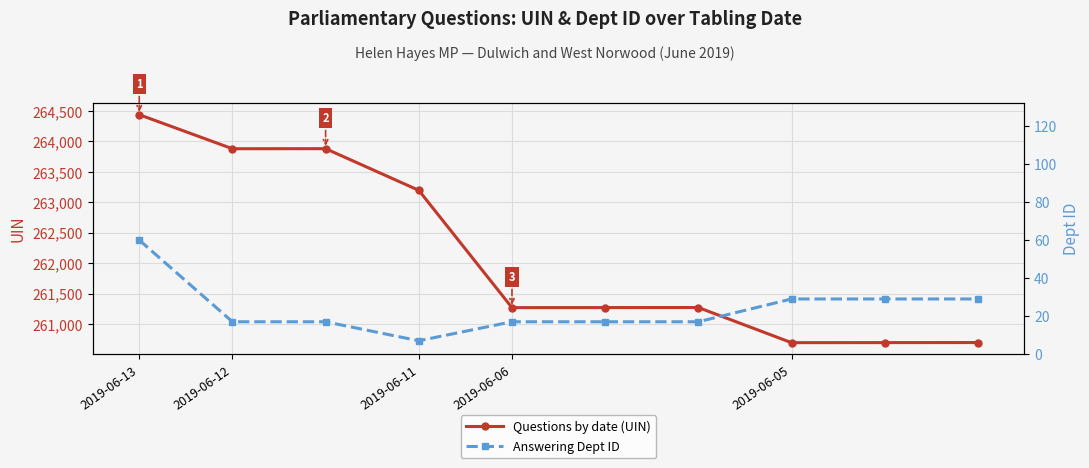

How many values in the Questions by date (UIN) series are below 261270?

5